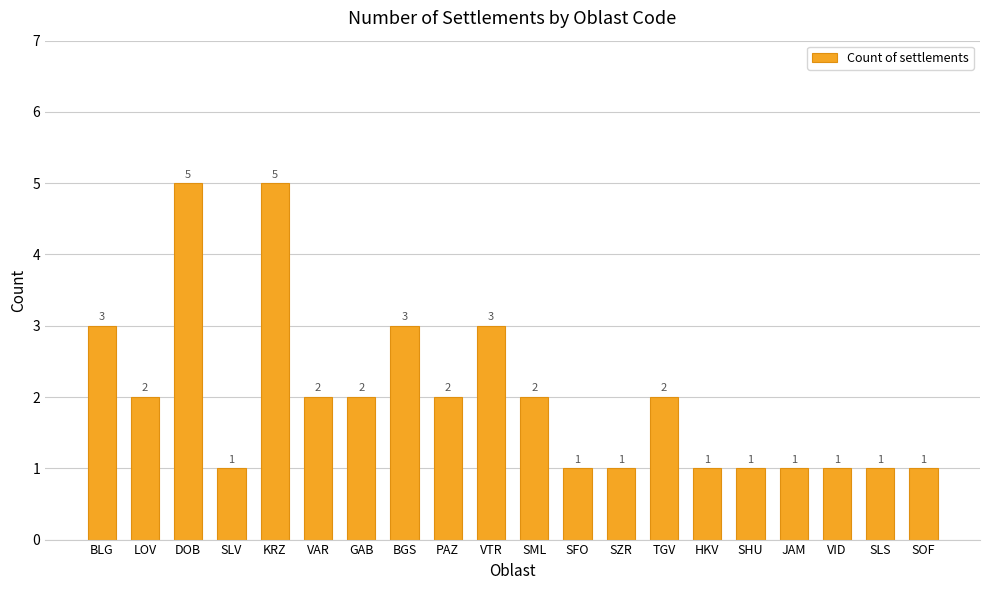

What is the smallest value displayed?

1